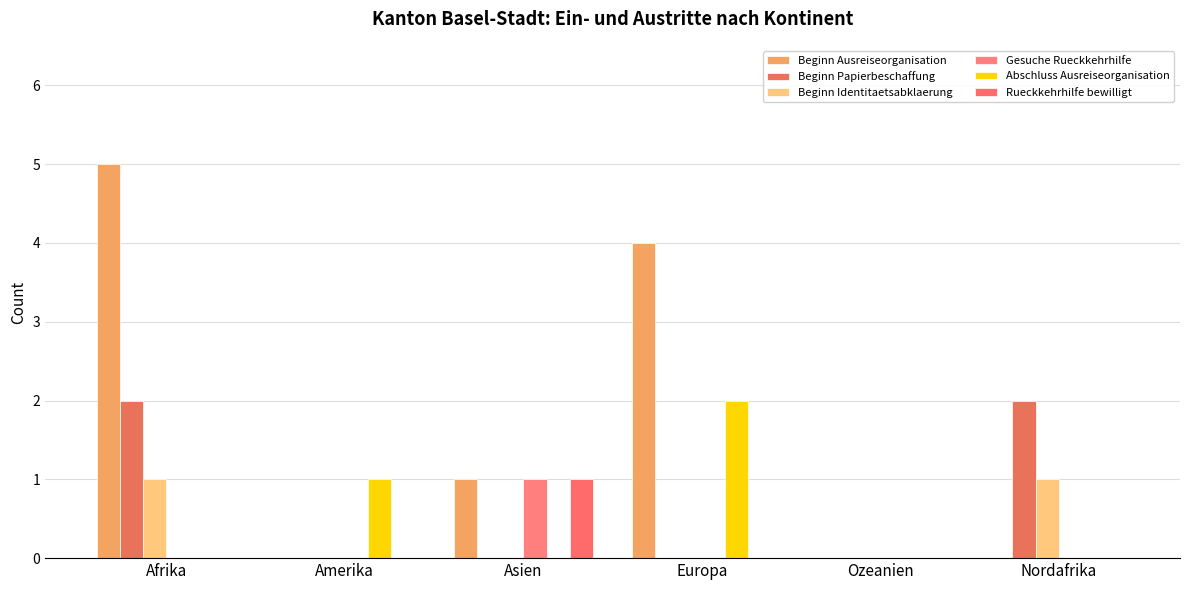

How many groups of bars are there?

6